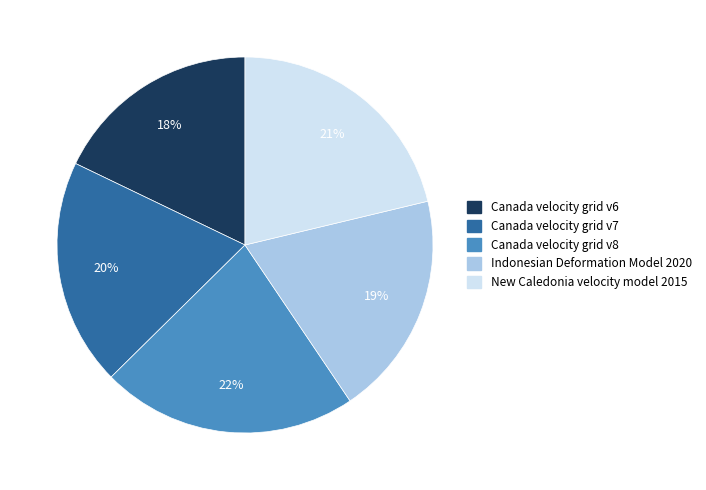

Between Canada velocity grid v6 and Canada velocity grid v7, which is larger?

Canada velocity grid v7